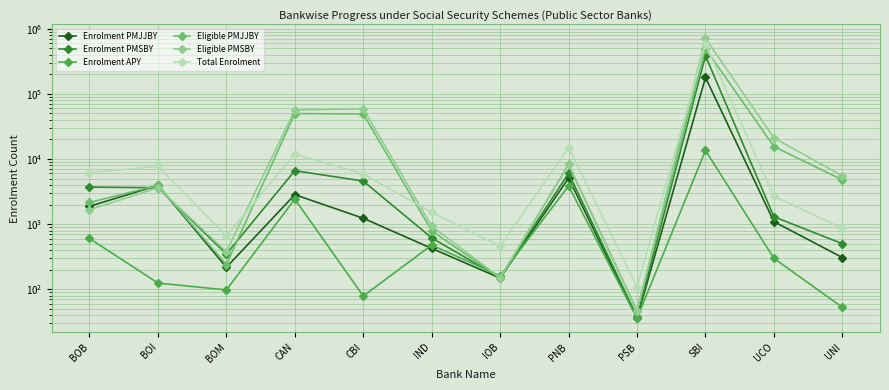

True or false: Eligible PMSBY and Enrolment PMSBY intersect in this chart.

False